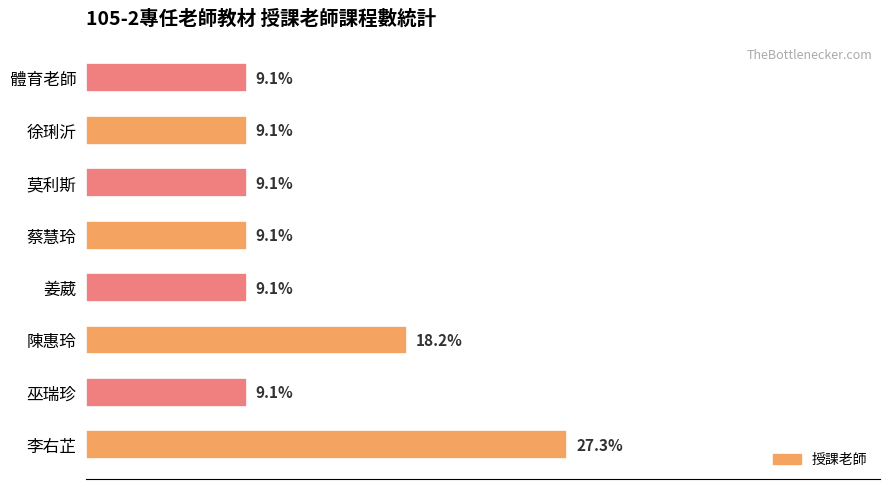

Which has a higher value, 陳惠玲 or 李右芷?

李右芷